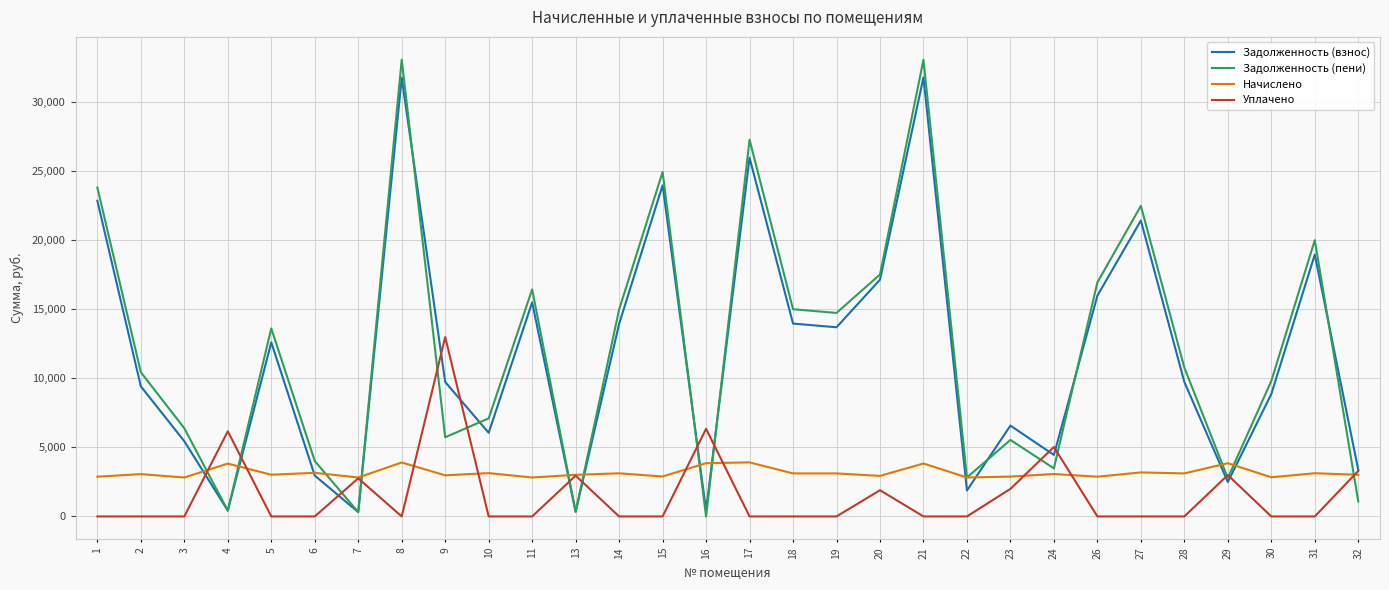

Between 13 and 30, which series saw the biggest shift?

Задолженность (пени)